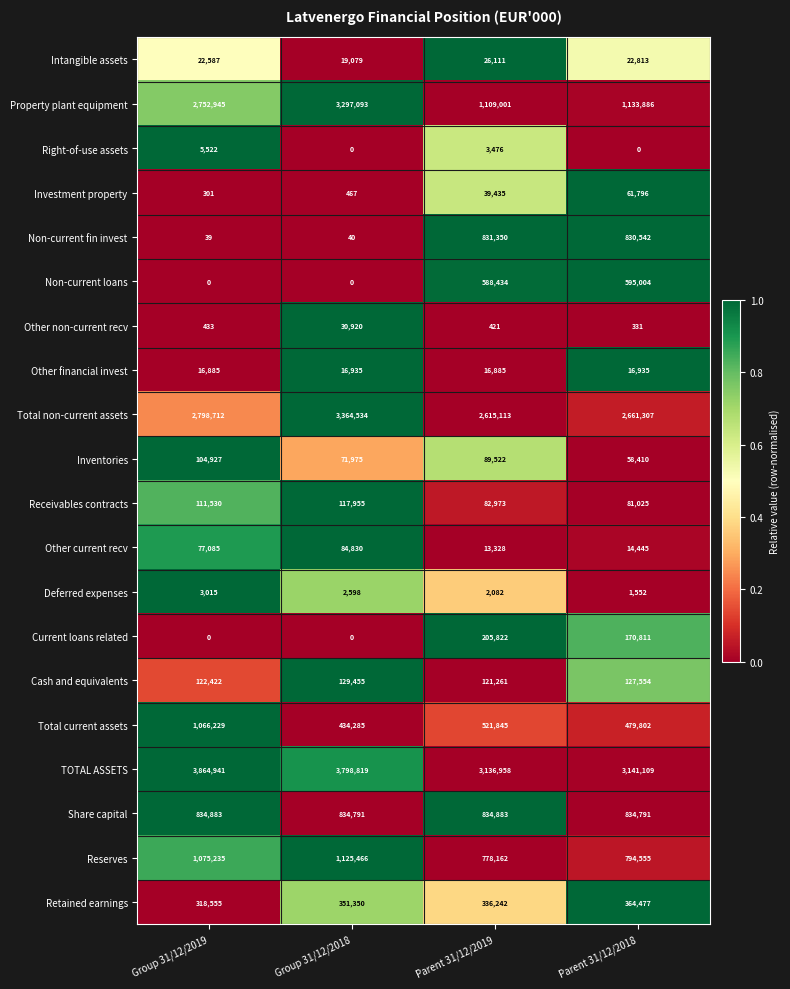

What is the lowest value of the Intangible assets series?

19079